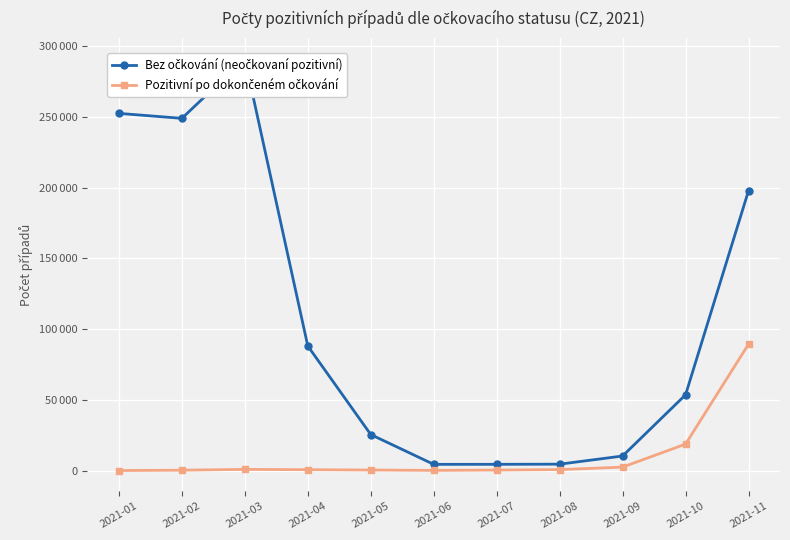

Reading left to right, what are all the values shown in this chart?

Bez očkování (neočkovaní pozitivní): 252383	248868	290963	88016	25432	4366	4390	4491	10258	53522	197729
Pozitivní po dokončeném očkování: 0	239	812	579	351	107	332	650	2408	18674	89274